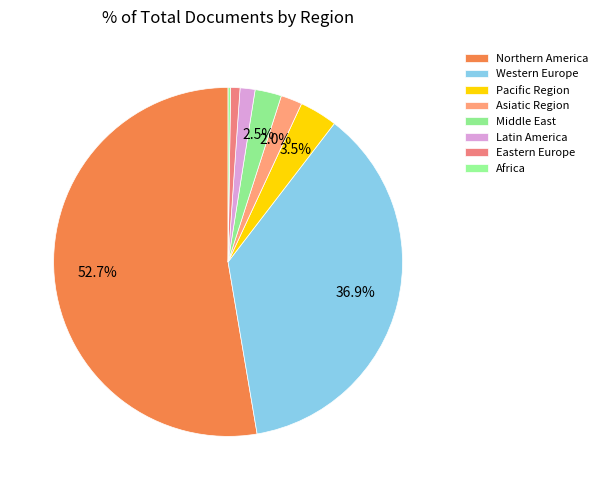

To the nearest percent, what is the combined percentage of Latin America and Africa?

2%